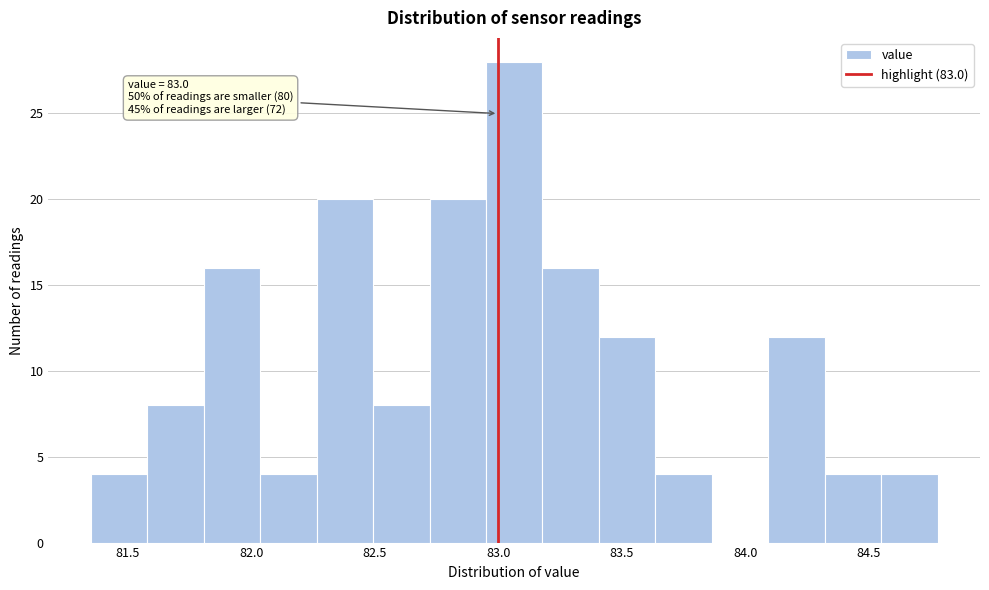

Which range on the x-axis has the tallest bar?

82.95 to 83.20